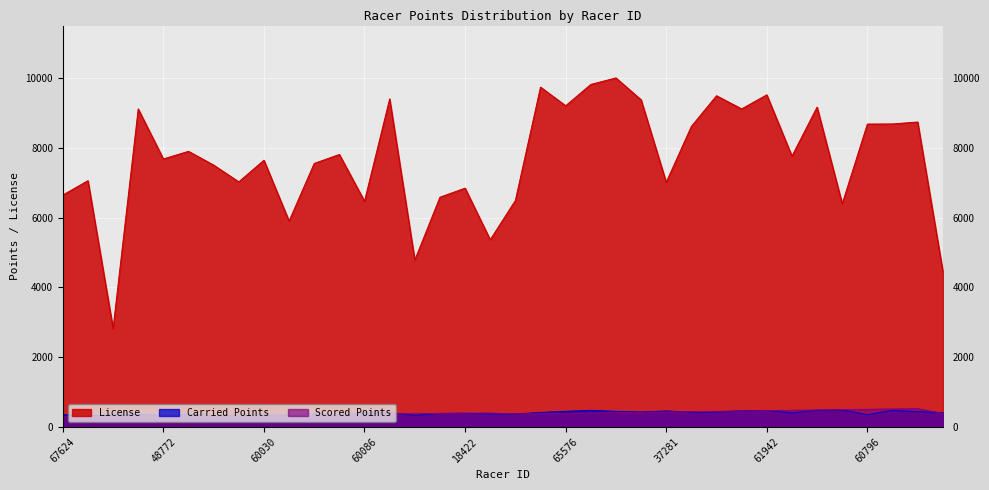

Is the value of Carried Points at 47099 greater than the value of Scored Points at 73883?

No